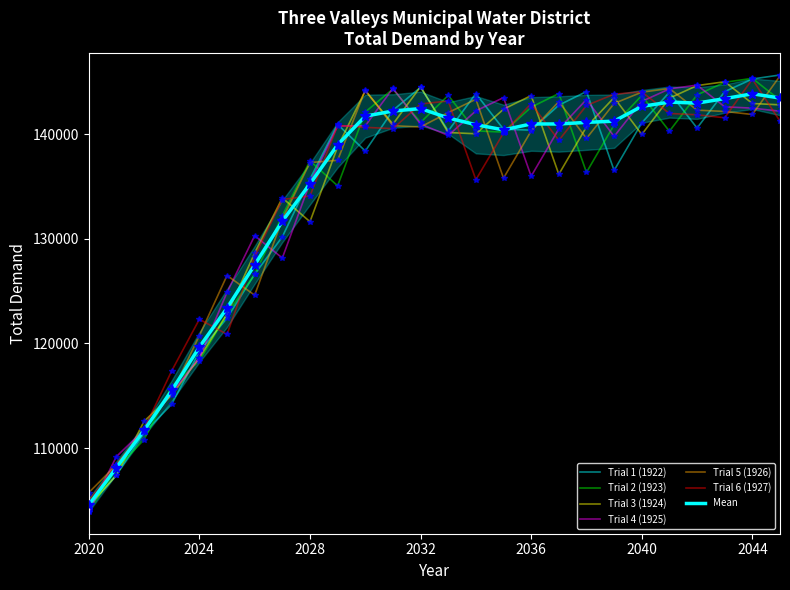

What is the difference between the second highest and second lowest values in the Trial 3 (1924) series?

37251.0